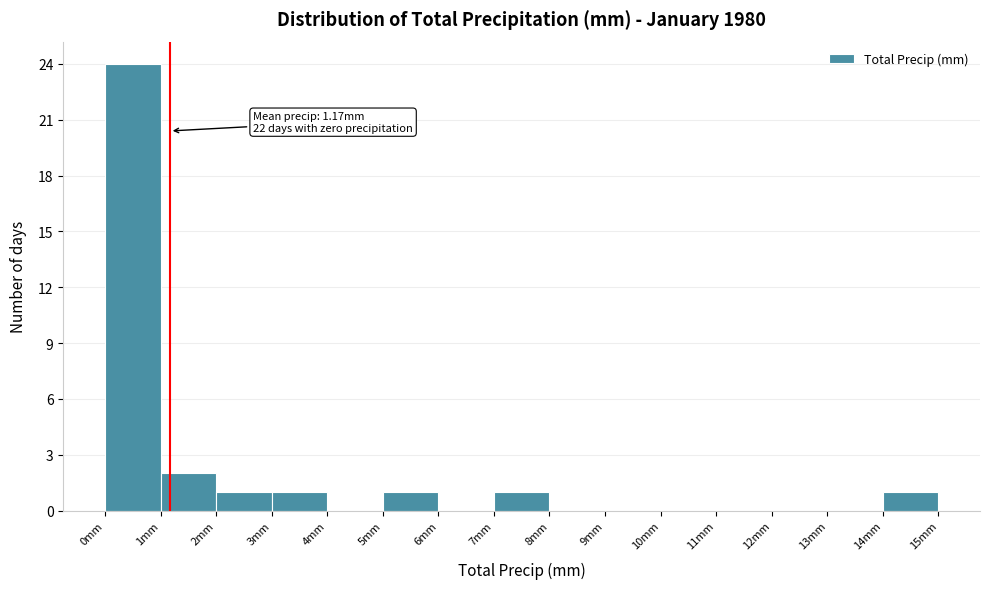

Over which range of the x-axis is the bar tallest?

0 to 1